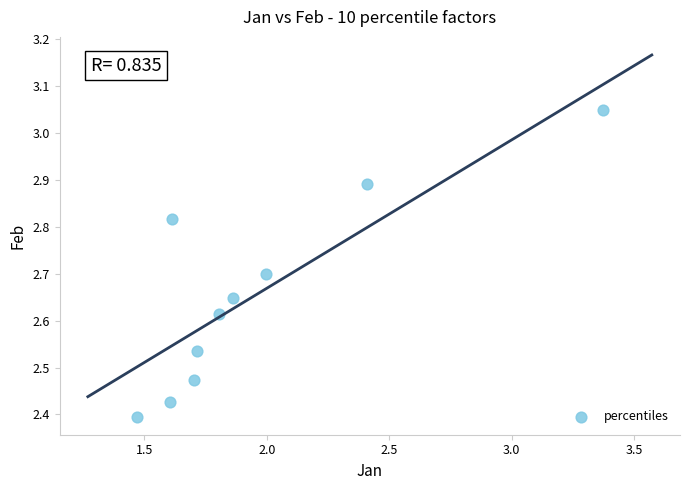

What is the average Y value?

2.7